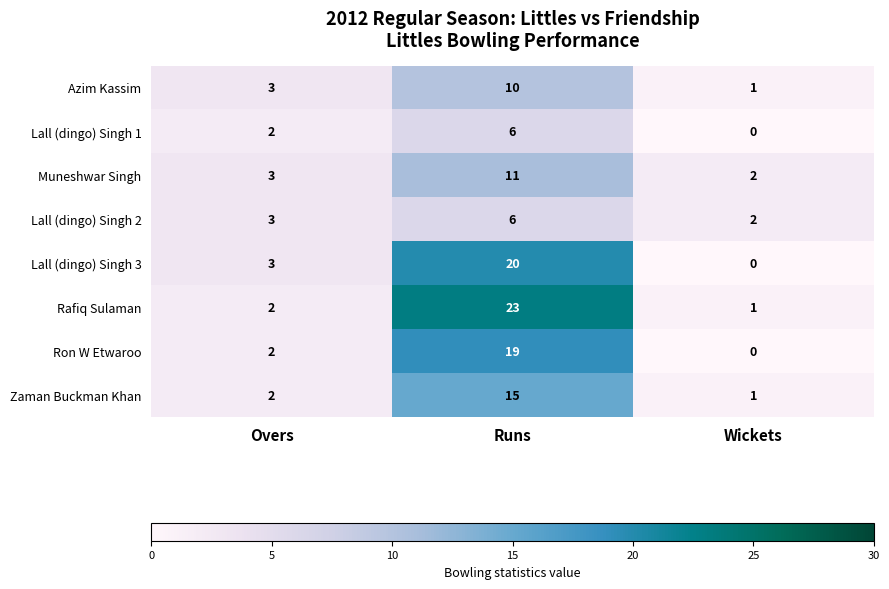

Rank the categories by Azim Kassim value from highest to lowest.

Runs, Overs, Wickets